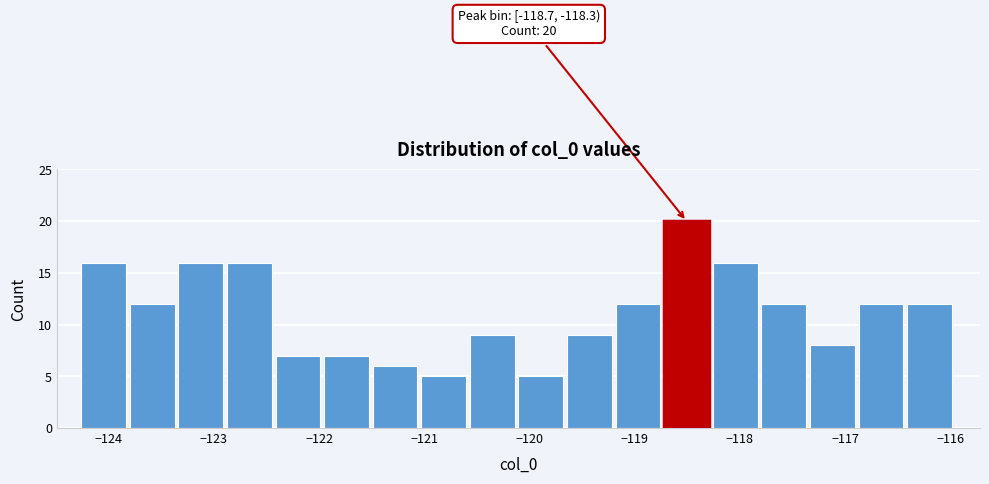

Over which range of the x-axis is the bar tallest?

-118.7 to -118.3